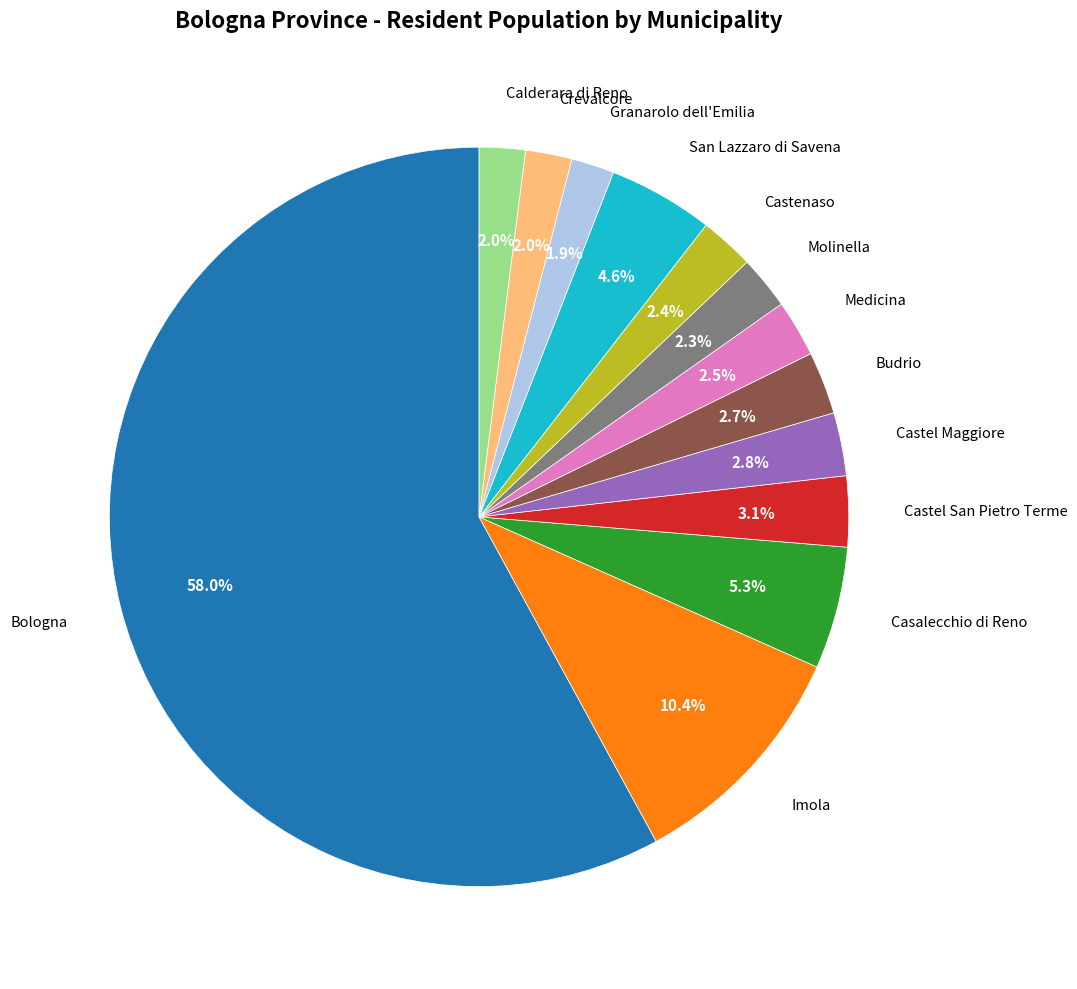

To the nearest percent, what is the average slice percentage?

8%